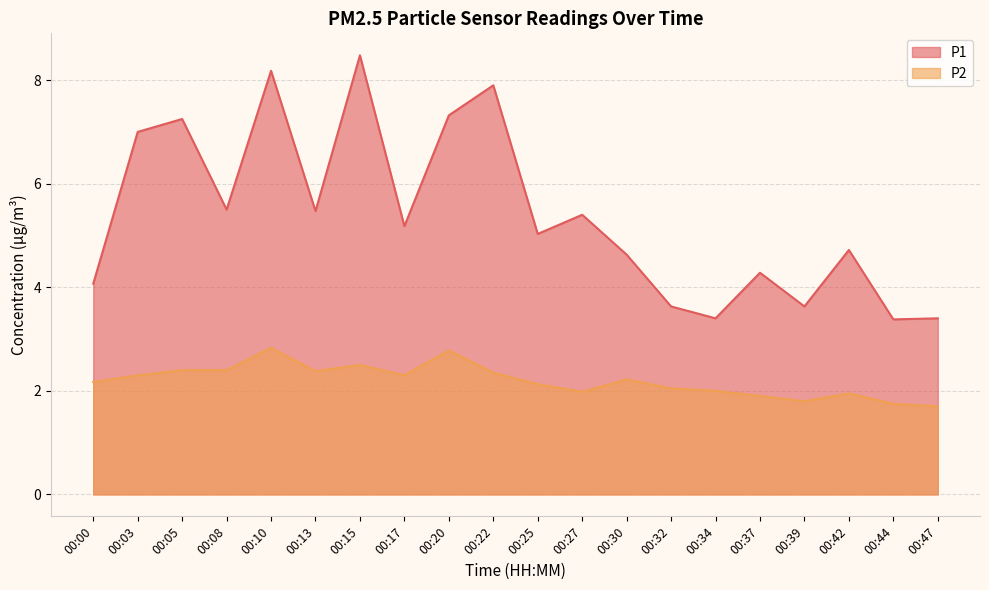

True or false: P2 and P1 cross at least once.

False